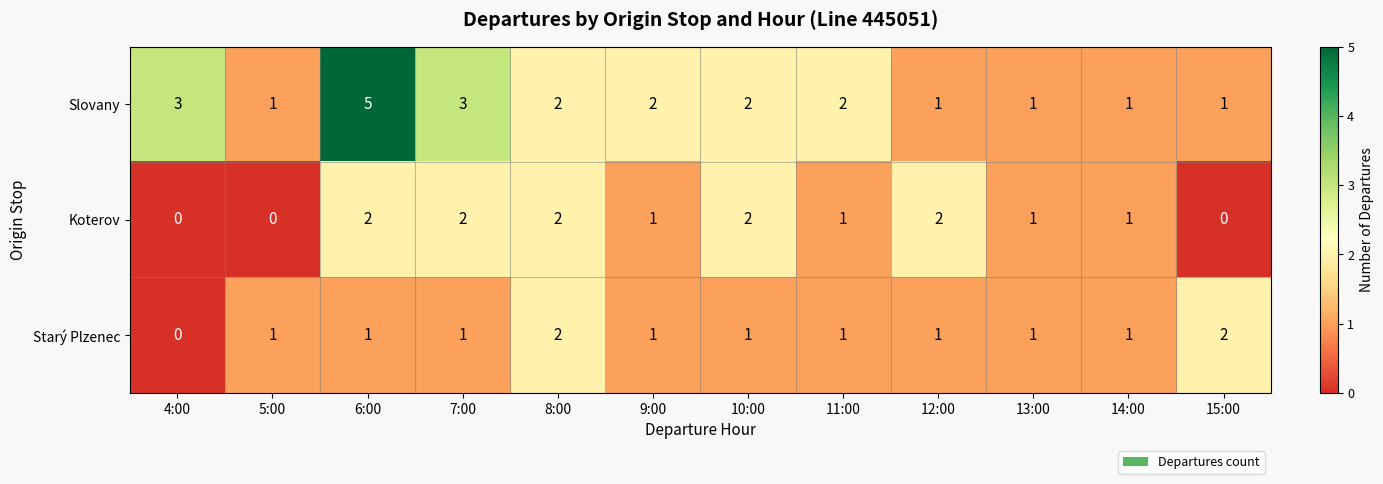

How many data points does each series have?

12